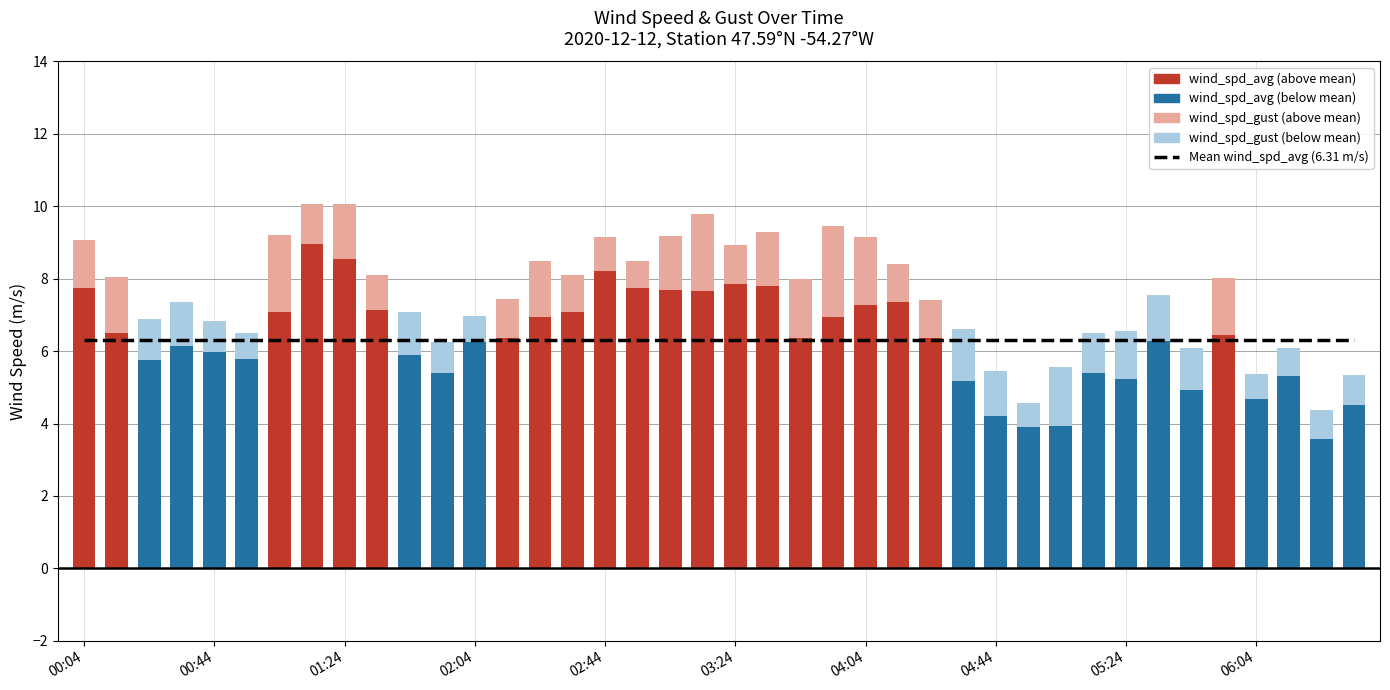

Reading left to right, transcribe all the data shown in this chart.

wind_spd_avg: wind_spd_avg=7.7	wind_spd_gust=6.5	2=5.8	3=6.1	4=6.0	5=5.8	6=7.1	7=9.0	8=8.5	9=7.1	10=5.9	11=5.4	12=6.2	13=6.4	14=6.9	15=7.1	16=8.2	17=7.7	18=7.7	19=7.7	20=7.9	21=7.8	22=6.3	23=6.9	24=7.3	25=7.3	26=6.3	27=5.2	28=4.2	29=3.9	30=3.9	31=5.4	32=5.2	33=6.3	34=4.9	35=6.5	36=4.7	37=5.3	38=3.6	39=4.5
wind_spd_gust: wind_spd_avg=9.1	wind_spd_gust=8.0	2=6.9	3=7.4	4=6.8	5=6.5	6=9.2	7=10.1	8=10.1	9=8.1	10=7.1	11=6.2	12=7.0	13=7.5	14=8.5	15=8.1	16=9.2	17=8.5	18=9.2	19=9.8	20=8.9	21=9.3	22=8.0	23=9.5	24=9.1	25=8.4	26=7.4	27=6.6	28=5.5	29=4.6	30=5.6	31=6.5	32=6.6	33=7.5	34=6.1	35=8.0	36=5.4	37=6.1	38=4.4	39=5.3